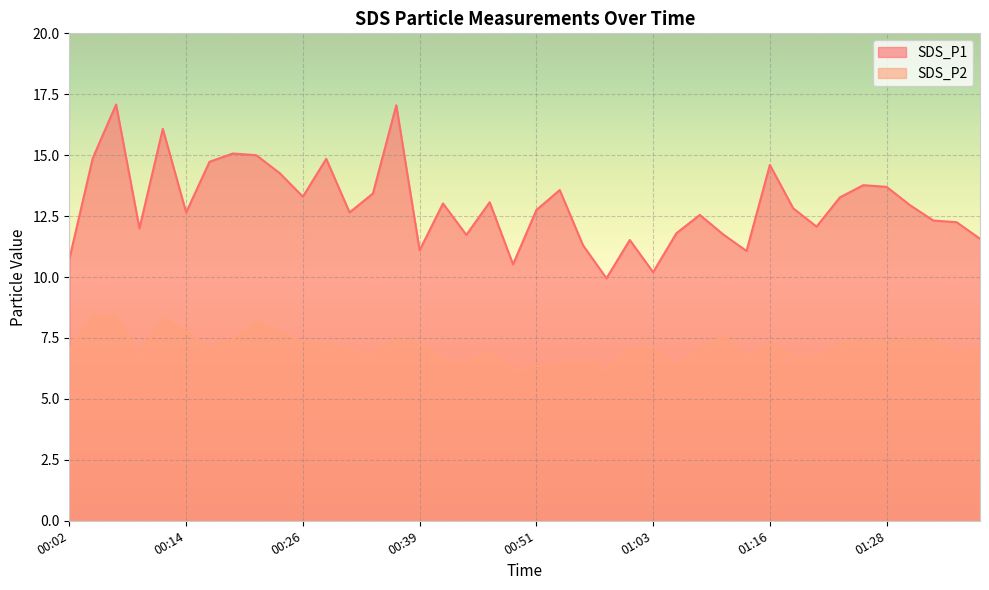

In SDS_P1, how many points are lower than both neighbors (excluding endpoints)?

11